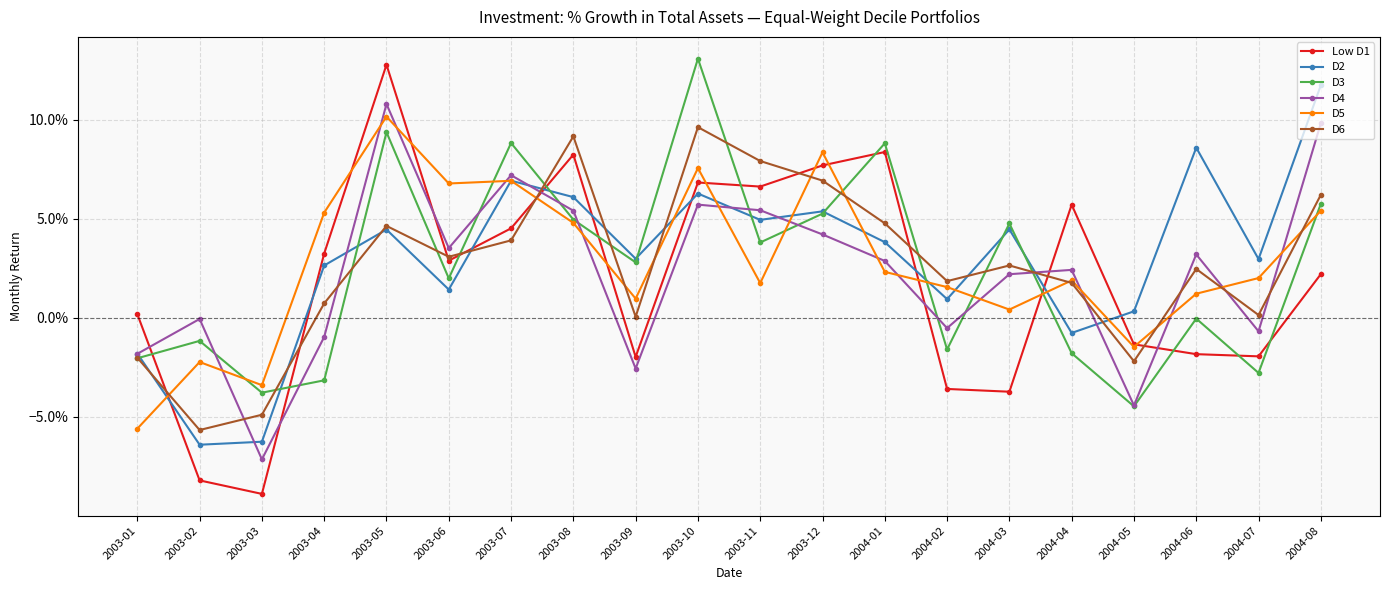

What are all the series names shown in the legend?

Low D1, D2, D3, D4, D5, D6